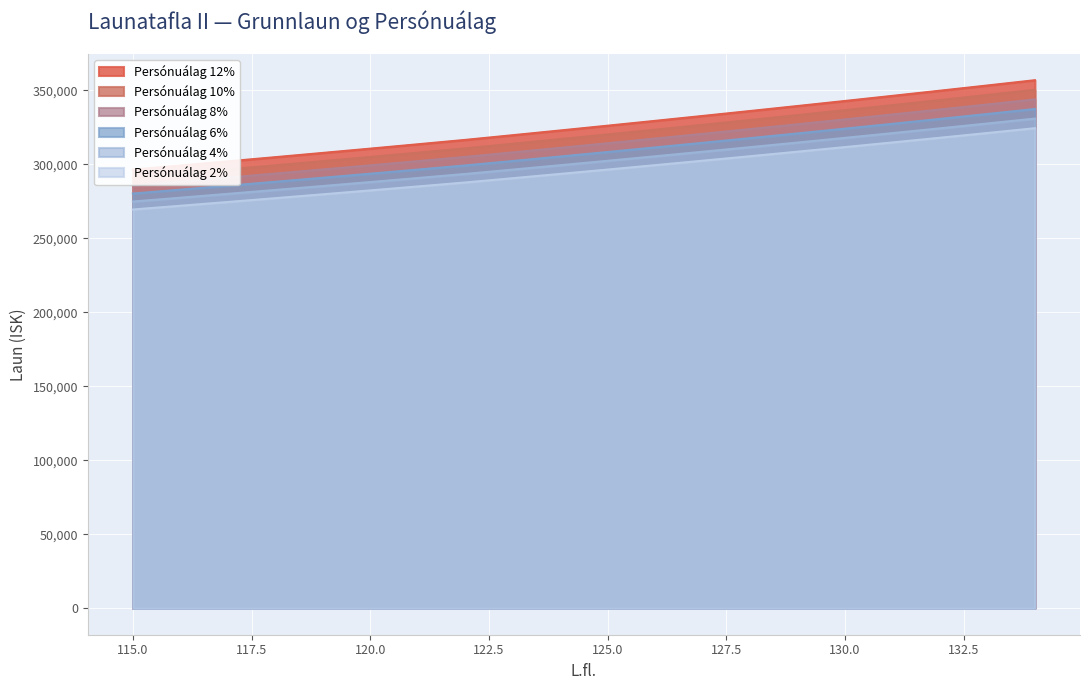

The value of Persónuálag 4% at 130.0 is 446484. True or false?

False